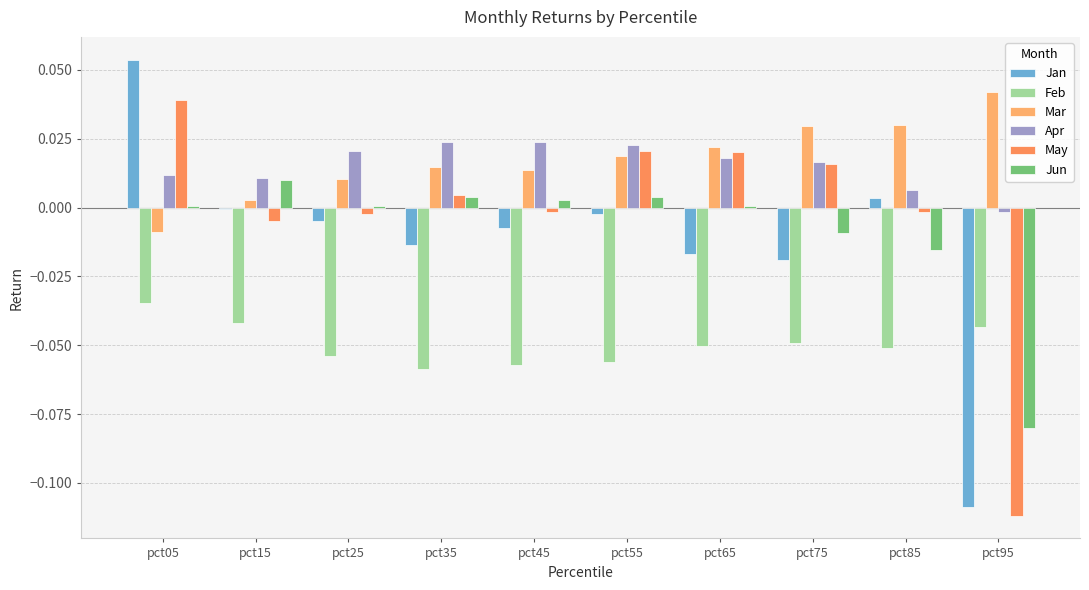

Does the chart contain stacked bars?

No